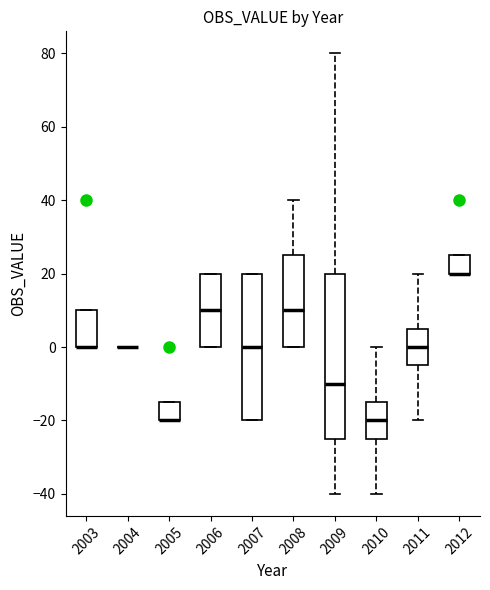

Reading left to right, transcribe this box plot: for each box, give where its median line is, the range the box spans, and where its two whiskers end, as read against the y-axis. The values are not printed on the chart, so give them approximately, as read against the axis.

2003: median 0 (drawn on the box's lower edge), box 0 to 10, whiskers 0 to 10
2004: box collapsed to a line at 0, whiskers 0 to 0
2005: median -20 (drawn on the box's lower edge), box -20 to -14, whiskers -20 to -14
2006: median 10, box 0 to 20, whiskers 0 to 20
2007: median 0, box -20 to 20, whiskers -20 to 20
2008: median 10, box 0 to 26, whiskers 0 to 40
2009: median -10, box -24 to 20, whiskers -40 to 80
2010: median -20, box -24 to -14, whiskers -40 to 0
2011: median 0, box -4 to 6, whiskers -20 to 20
2012: median 20 (drawn on the box's lower edge), box 20 to 26, whiskers 20 to 26